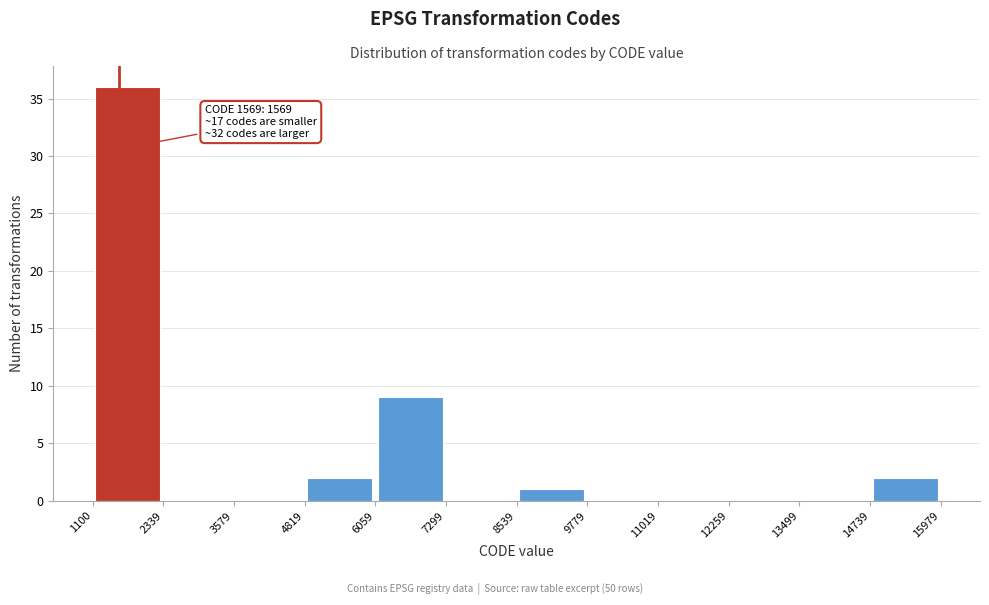

Which range on the x-axis has the tallest bar?

1100 to 2339